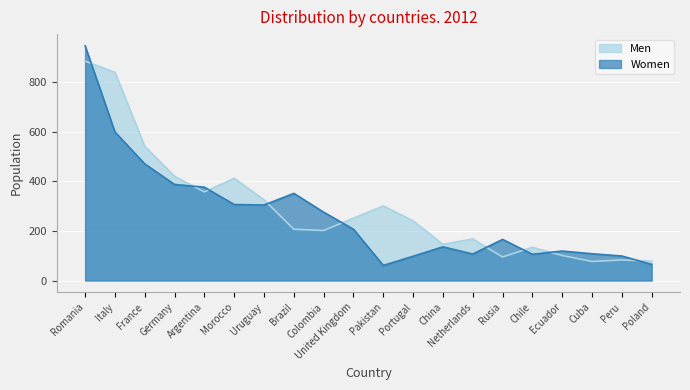

Reading right to left, extract all data points from this chart.

Men: Poland=78	Peru=83	Cuba=77	Ecuador=101	Chile=134	Rusia=95	Netherlands=168	China=146	Portugal=241	Pakistan=301	United Kingdom=252	Colombia=202	Brazil=207	Uruguay=326	Morocco=413	Argentina=358	Germany=421	France=542	Italy=841	Romania=886
Women: Poland=65	Peru=99	Cuba=108	Ecuador=119	Chile=106	Rusia=166	Netherlands=107	China=136	Portugal=98	Pakistan=61	United Kingdom=207	Colombia=276	Brazil=352	Uruguay=305	Morocco=307	Argentina=377	Germany=388	France=471	Italy=600	Romania=948